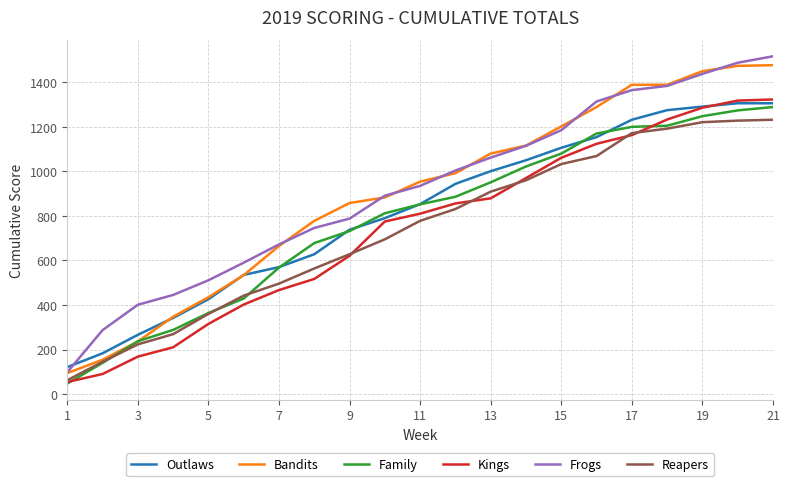

Which series has the largest range (max minus min)?

Frogs